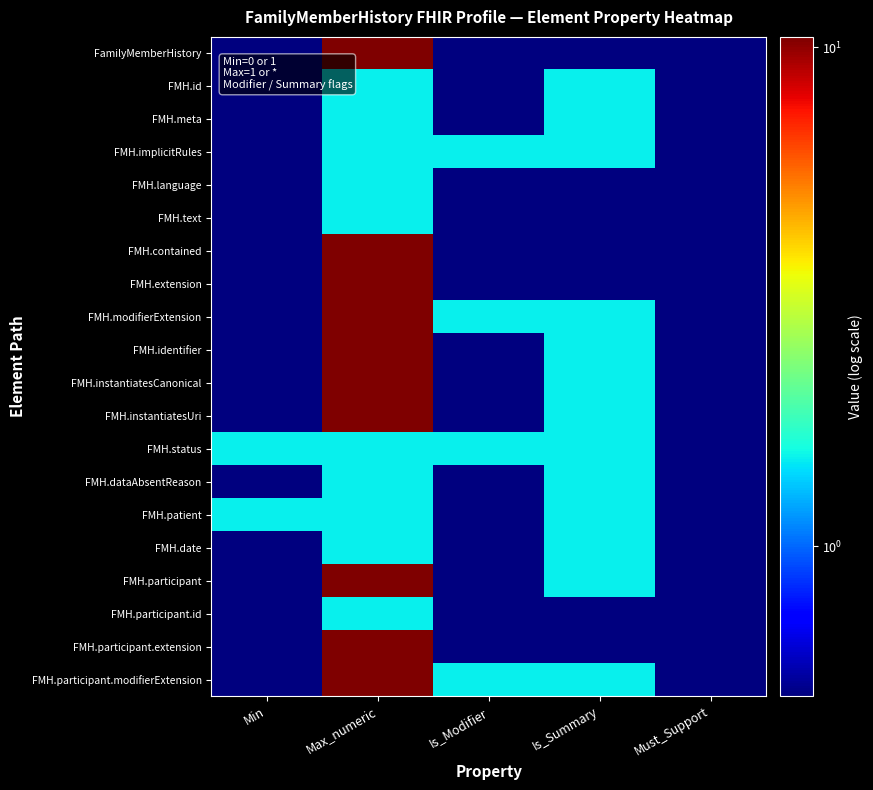

Reading left to right, transcribe all the data shown in this chart.

FamilyMemberHistory: Min=0.5	Max_numeric=10.5	Is_Modifier=0.5	Is_Summary=0.5	Must_Support=0.5
FMH.id: Min=0.5	Max_numeric=1.5	Is_Modifier=0.5	Is_Summary=1.5	Must_Support=0.5
FMH.meta: Min=0.5	Max_numeric=1.5	Is_Modifier=0.5	Is_Summary=1.5	Must_Support=0.5
FMH.implicitRules: Min=0.5	Max_numeric=1.5	Is_Modifier=1.5	Is_Summary=1.5	Must_Support=0.5
FMH.language: Min=0.5	Max_numeric=1.5	Is_Modifier=0.5	Is_Summary=0.5	Must_Support=0.5
FMH.text: Min=0.5	Max_numeric=1.5	Is_Modifier=0.5	Is_Summary=0.5	Must_Support=0.5
FMH.contained: Min=0.5	Max_numeric=10.5	Is_Modifier=0.5	Is_Summary=0.5	Must_Support=0.5
FMH.extension: Min=0.5	Max_numeric=10.5	Is_Modifier=0.5	Is_Summary=0.5	Must_Support=0.5
FMH.modifierExtension: Min=0.5	Max_numeric=10.5	Is_Modifier=1.5	Is_Summary=1.5	Must_Support=0.5
FMH.identifier: Min=0.5	Max_numeric=10.5	Is_Modifier=0.5	Is_Summary=1.5	Must_Support=0.5
FMH.instantiatesCanonical: Min=0.5	Max_numeric=10.5	Is_Modifier=0.5	Is_Summary=1.5	Must_Support=0.5
FMH.instantiatesUri: Min=0.5	Max_numeric=10.5	Is_Modifier=0.5	Is_Summary=1.5	Must_Support=0.5
FMH.status: Min=1.5	Max_numeric=1.5	Is_Modifier=1.5	Is_Summary=1.5	Must_Support=0.5
FMH.dataAbsentReason: Min=0.5	Max_numeric=1.5	Is_Modifier=0.5	Is_Summary=1.5	Must_Support=0.5
FMH.patient: Min=1.5	Max_numeric=1.5	Is_Modifier=0.5	Is_Summary=1.5	Must_Support=0.5
FMH.date: Min=0.5	Max_numeric=1.5	Is_Modifier=0.5	Is_Summary=1.5	Must_Support=0.5
FMH.participant: Min=0.5	Max_numeric=10.5	Is_Modifier=0.5	Is_Summary=1.5	Must_Support=0.5
FMH.participant.id: Min=0.5	Max_numeric=1.5	Is_Modifier=0.5	Is_Summary=0.5	Must_Support=0.5
FMH.participant.extension: Min=0.5	Max_numeric=10.5	Is_Modifier=0.5	Is_Summary=0.5	Must_Support=0.5
FMH.participant.modifierExtension: Min=0.5	Max_numeric=10.5	Is_Modifier=1.5	Is_Summary=1.5	Must_Support=0.5